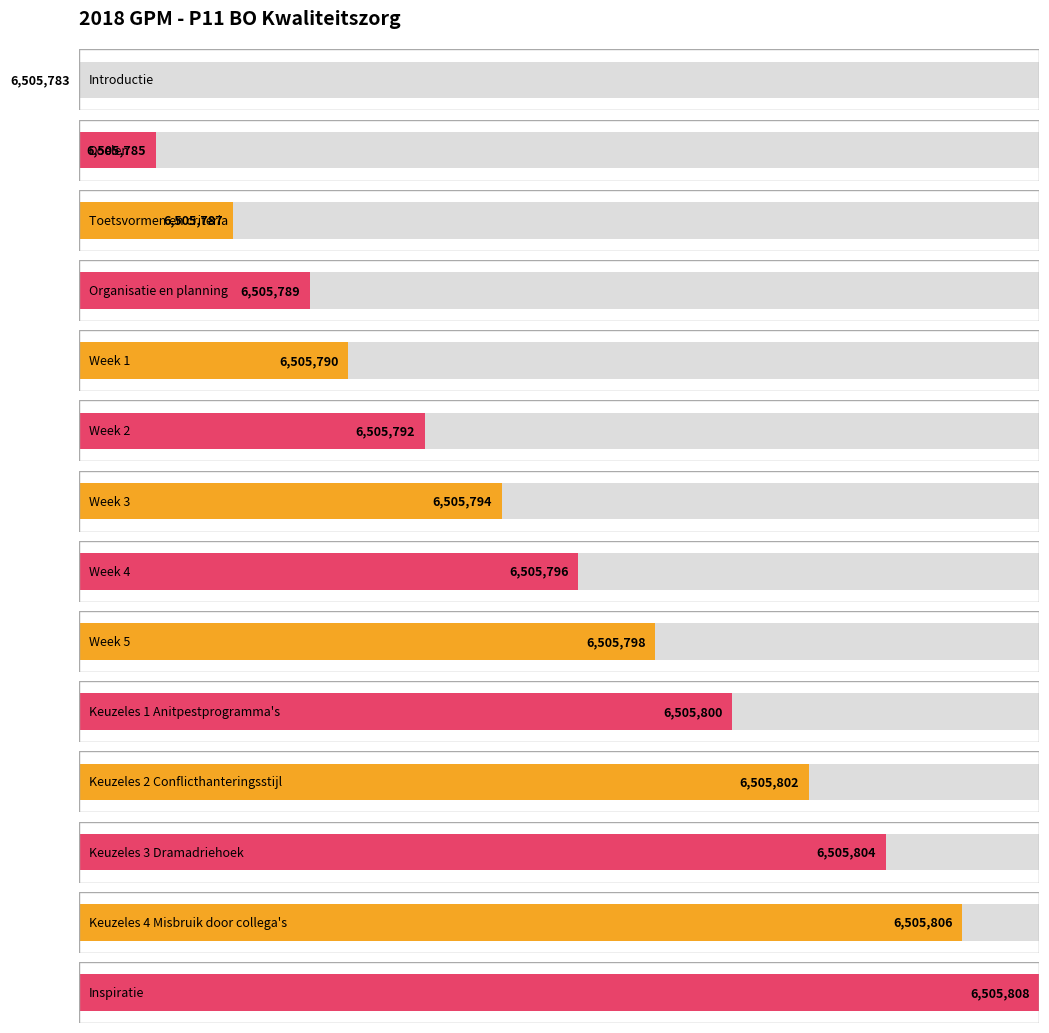

What is the ratio of the value at Keuzeles 4 Misbruik door collega's to the value at Introductie?

1.0